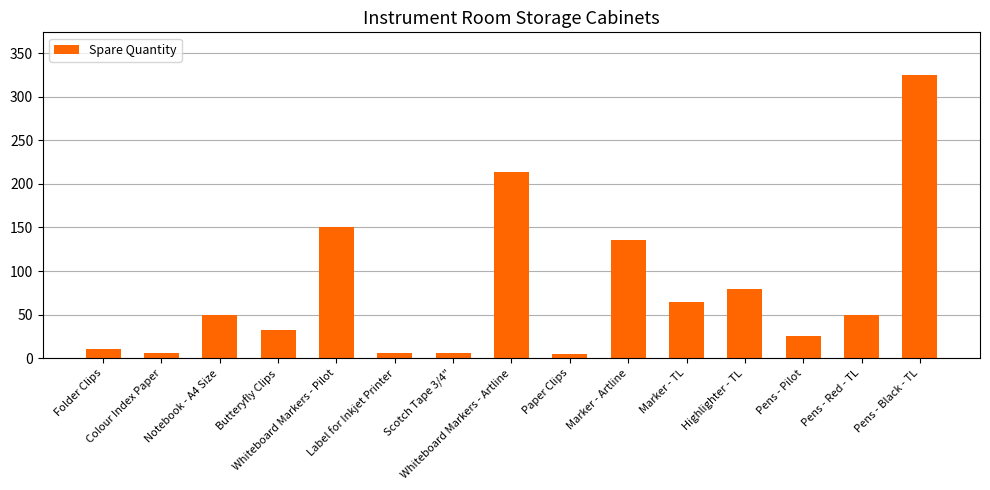

How many categories are shown in the chart?

15